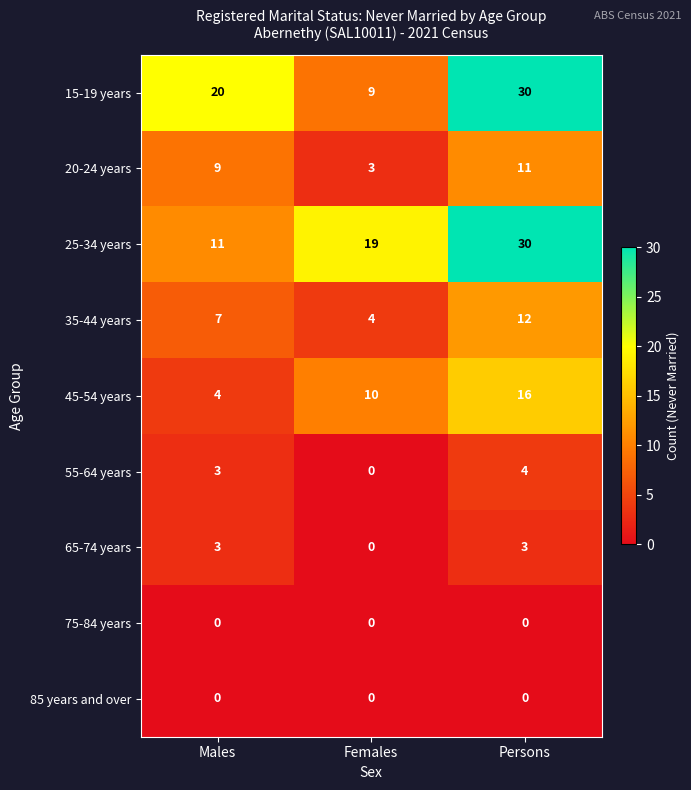

Reading right to left, list all the values displayed in this chart.

15-19 years: 30	9	20
20-24 years: 11	3	9
25-34 years: 30	19	11
35-44 years: 12	4	7
45-54 years: 16	10	4
55-64 years: 4	0	3
65-74 years: 3	0	3
75-84 years: 0	0	0
85 years and over: 0	0	0